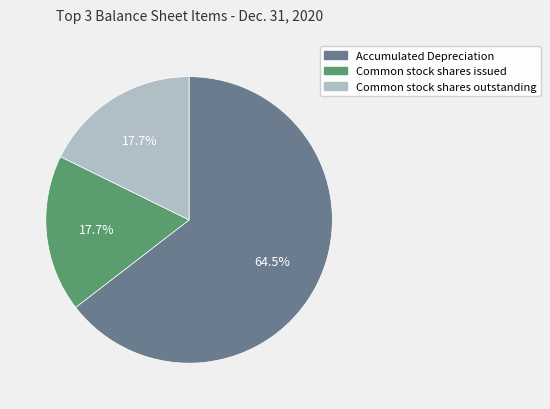

Approximately how many times larger is the value at Accumulated Depreciation compared to Common stock shares issued?

3.6